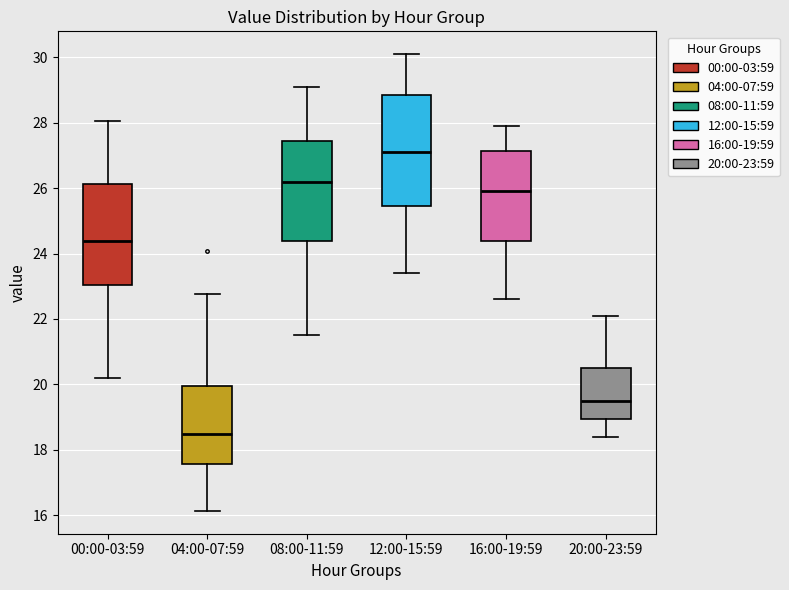

Where does the median line of the box for 04:00-07:59 sit on the y-axis? The values are not printed on the chart, so give them approximately, as read against the axis.

18.4